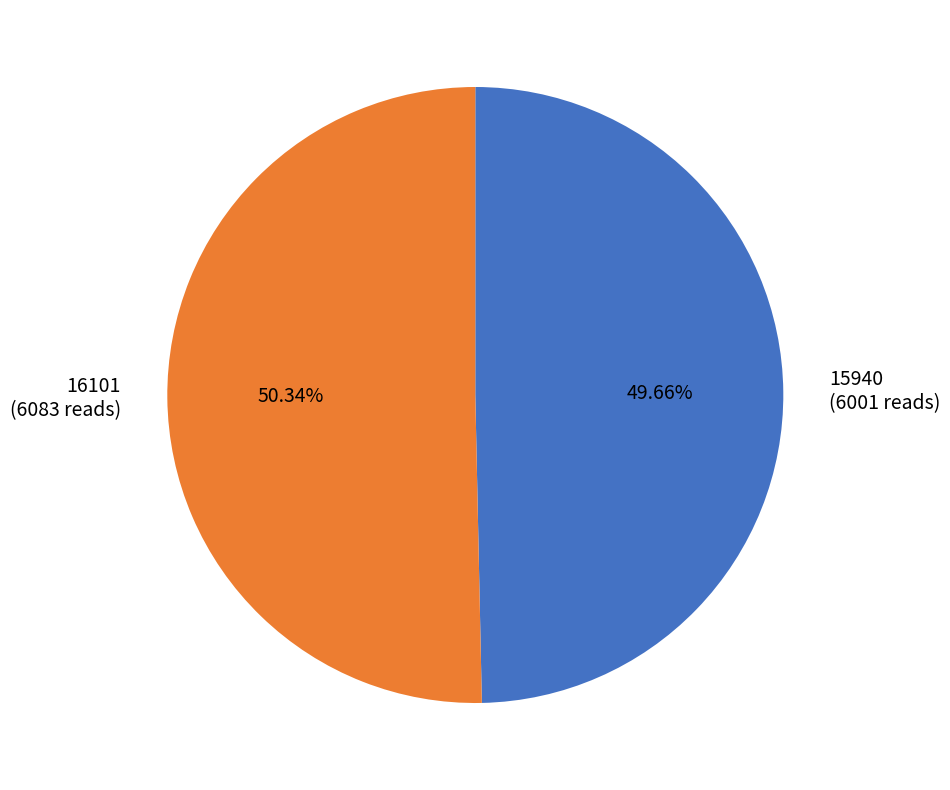

What is the ratio of the value at 16101 to the value at 15940?

1.0